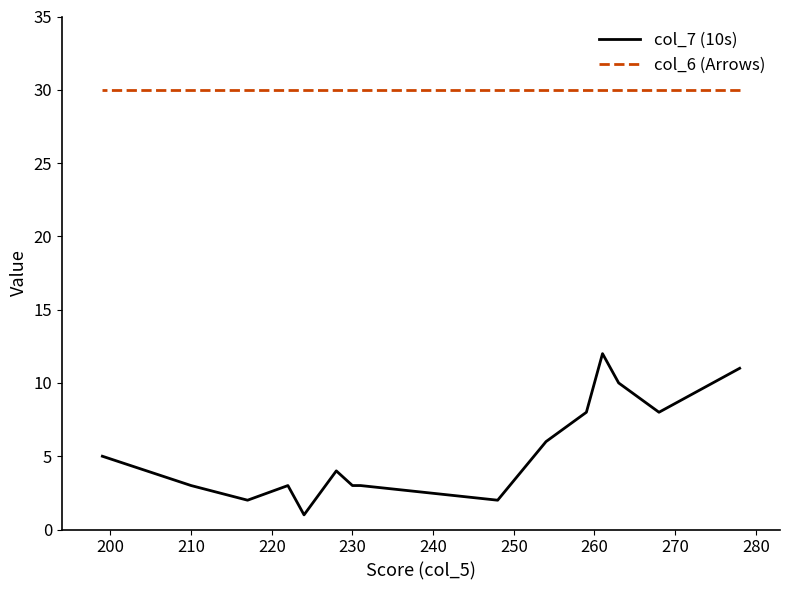

How many lines are shown in the chart?

2